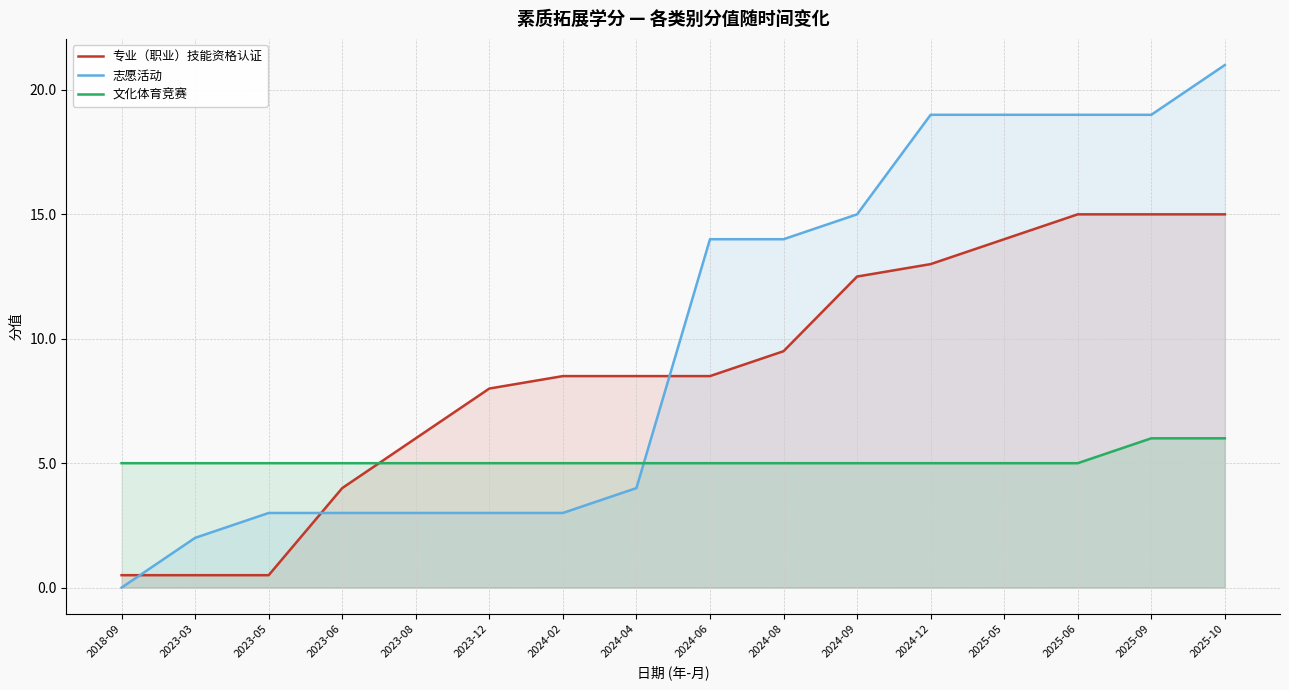

Which has a higher value, 2024-09 or 2024-02?

2024-09